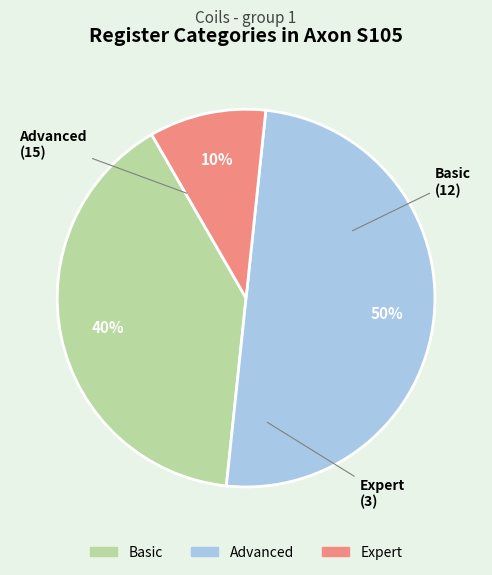

To the nearest percent, what percentage of the pie is Expert?

10%